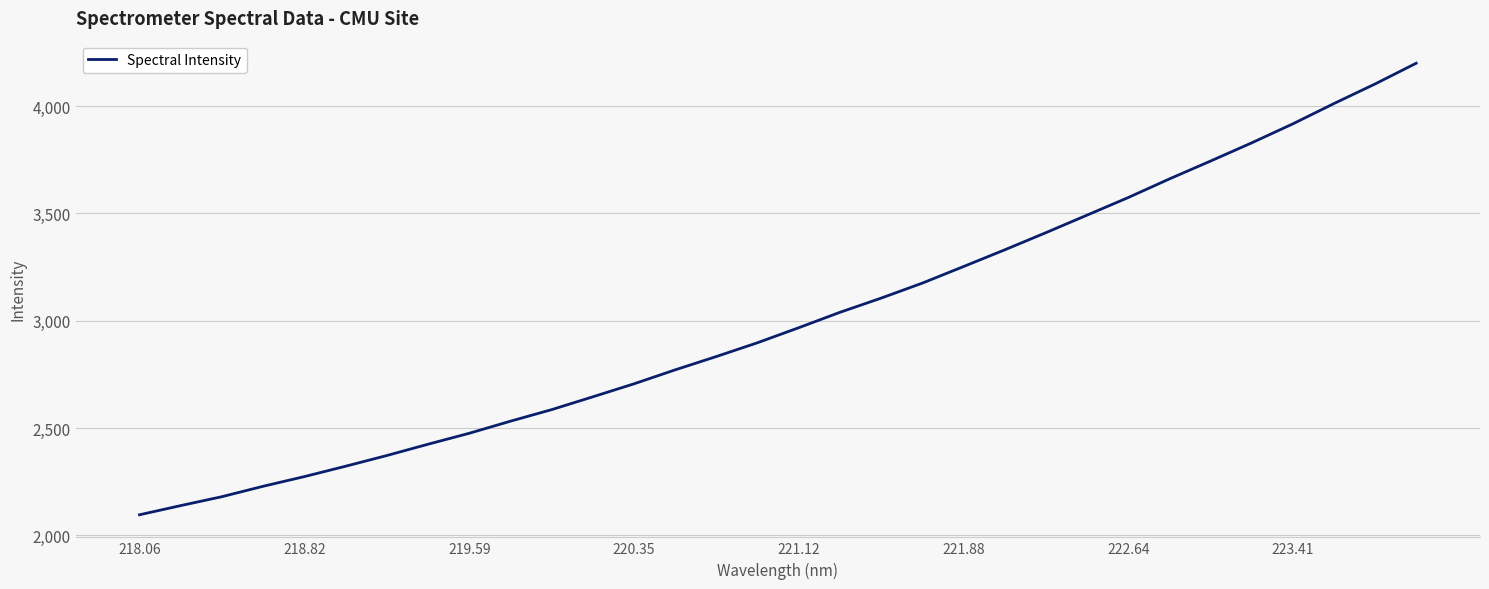

Count the number of data series in this chart.

1